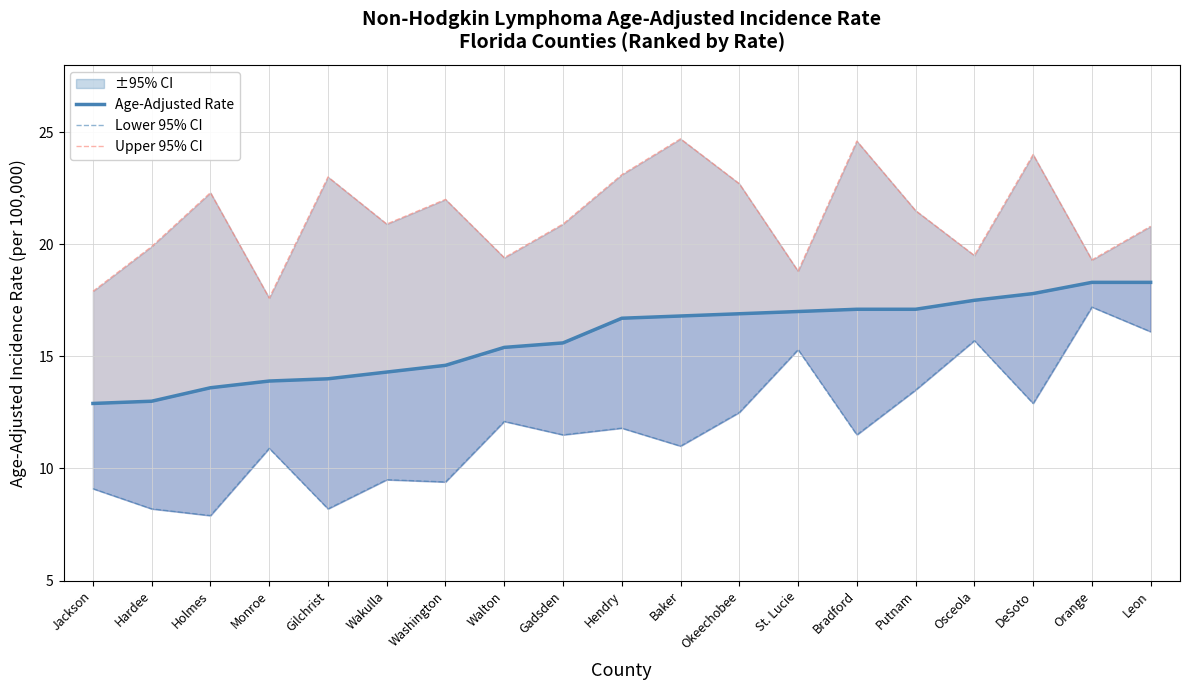

Reading left to right, what are all the values shown in this chart?

Age-Adjusted Rate: 12.9	13.0	13.6	13.9	14.0	14.3	14.6	15.4	15.6	16.7	16.8	16.9	17.0	17.1	17.1	17.5	17.8	18.3	18.3
Lower 95% CI: 9.1	8.2	7.9	10.9	8.2	9.5	9.4	12.1	11.5	11.8	11.0	12.5	15.3	11.5	13.5	15.7	12.9	17.2	16.1
Upper 95% CI: 17.9	19.9	22.3	17.6	23.0	20.9	22.0	19.4	20.9	23.1	24.7	22.7	18.8	24.6	21.5	19.5	24.0	19.3	20.8